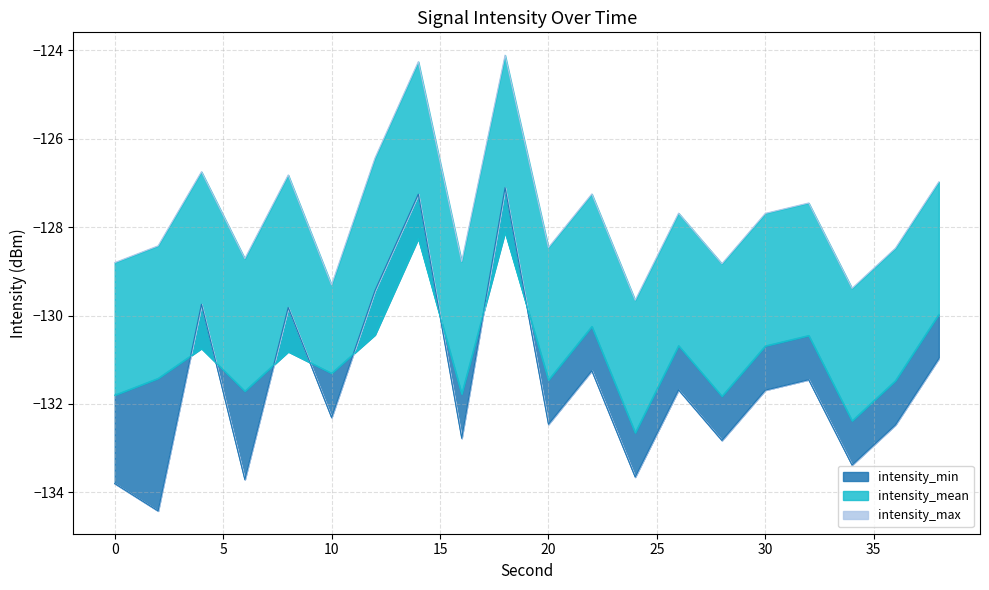

True or false: intensity_max and intensity_mean cross at least once.

False